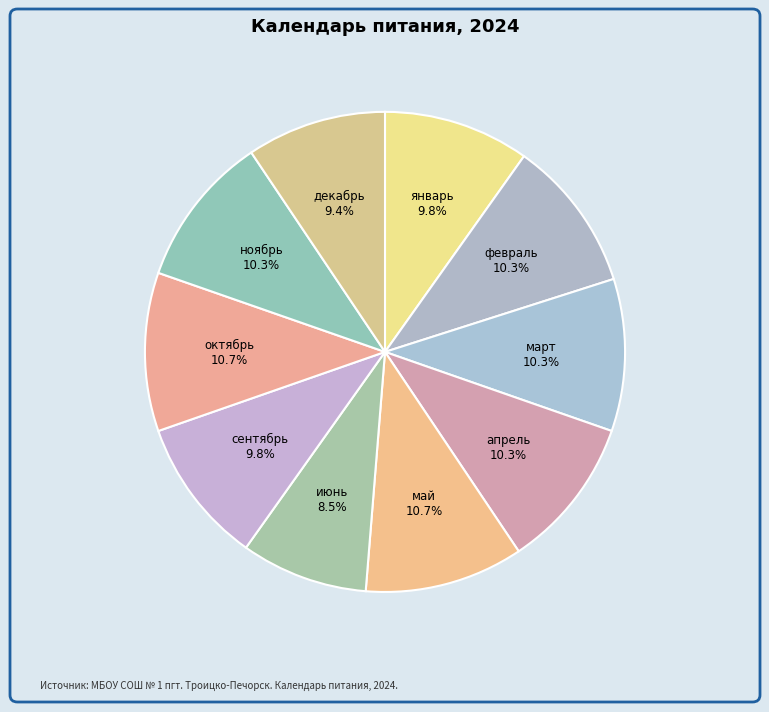

The декабрь slice represents 4% of the pie. True or false?

False